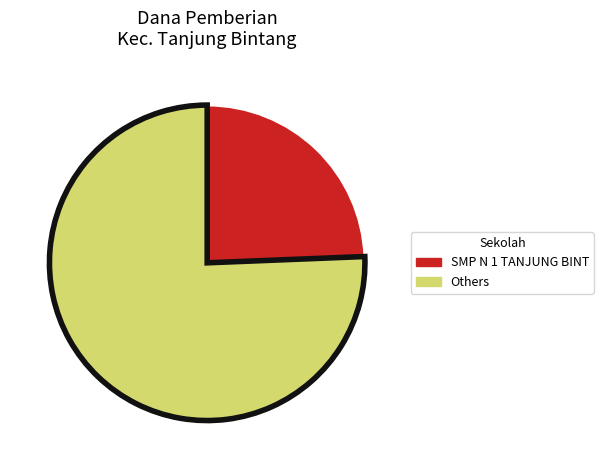

Is there any slice that represents more than half of the pie?

Yes